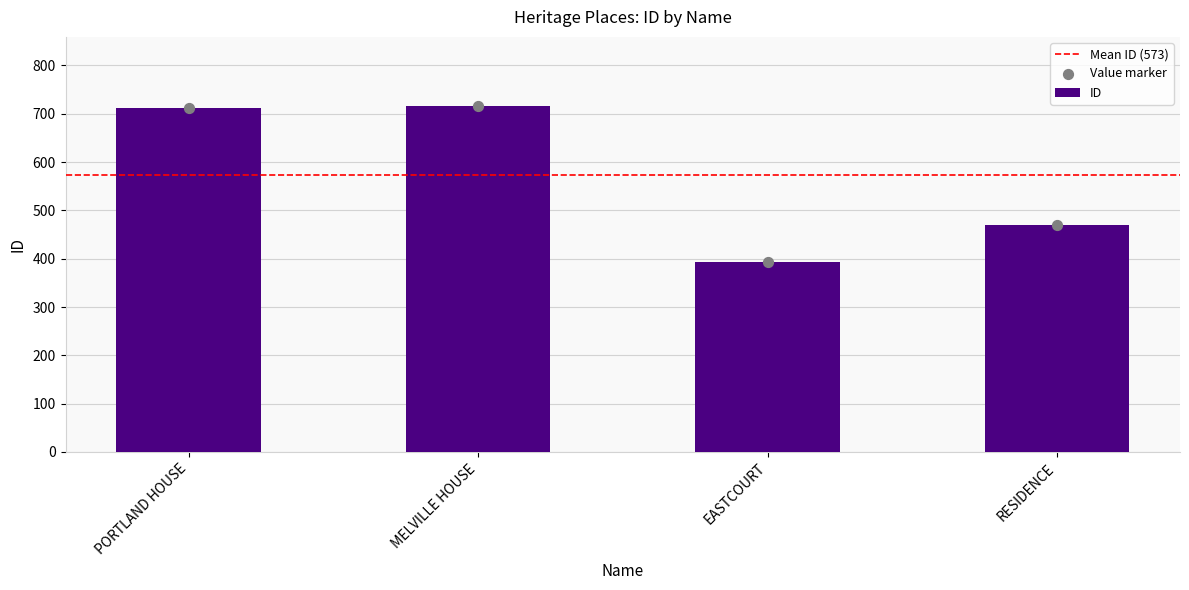

What is the change in value from MELVILLE HOUSE to RESIDENCE?

-246